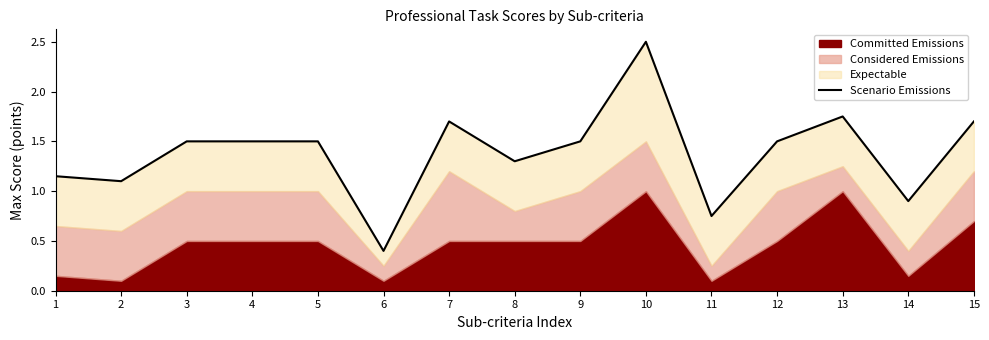

What is the change in value from 12 to 15?

+0.2